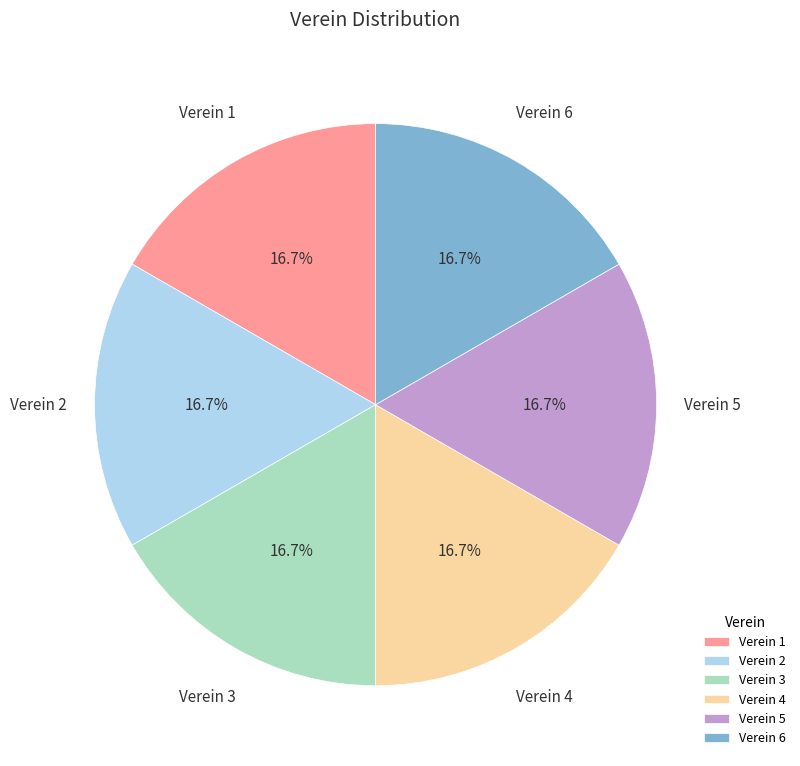

Approximately how many times larger is the value at Verein 4 compared to Verein 6?

1.0